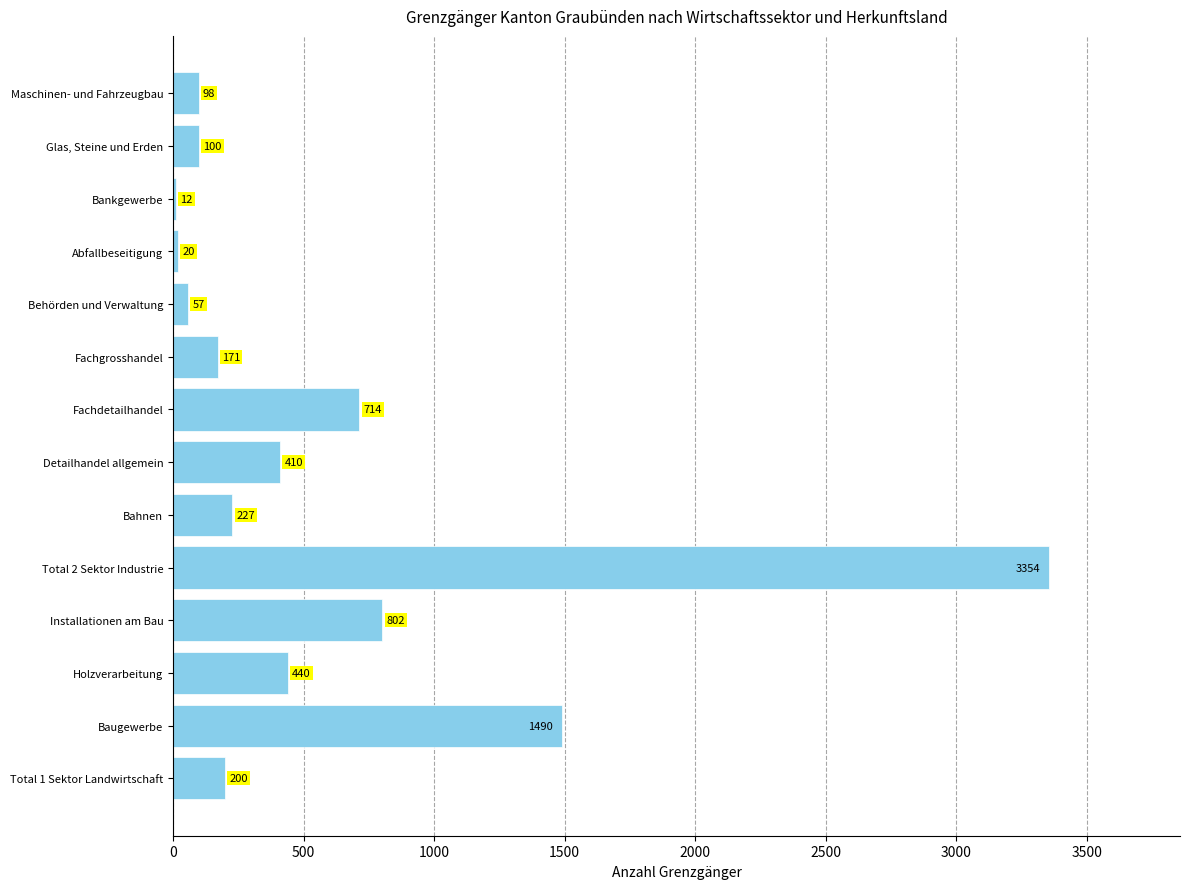

Where is the data nearest to the value 1683?

Baugewerbe